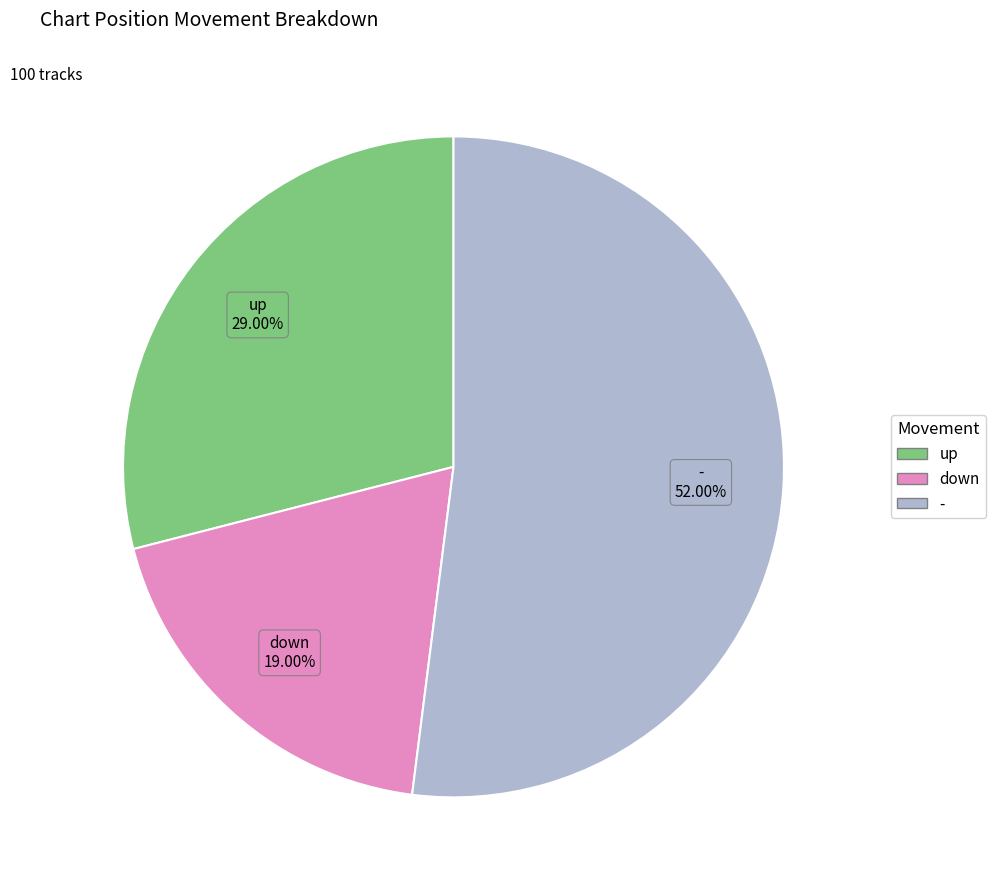

To the nearest percent, what percentage of the pie is up?

29%